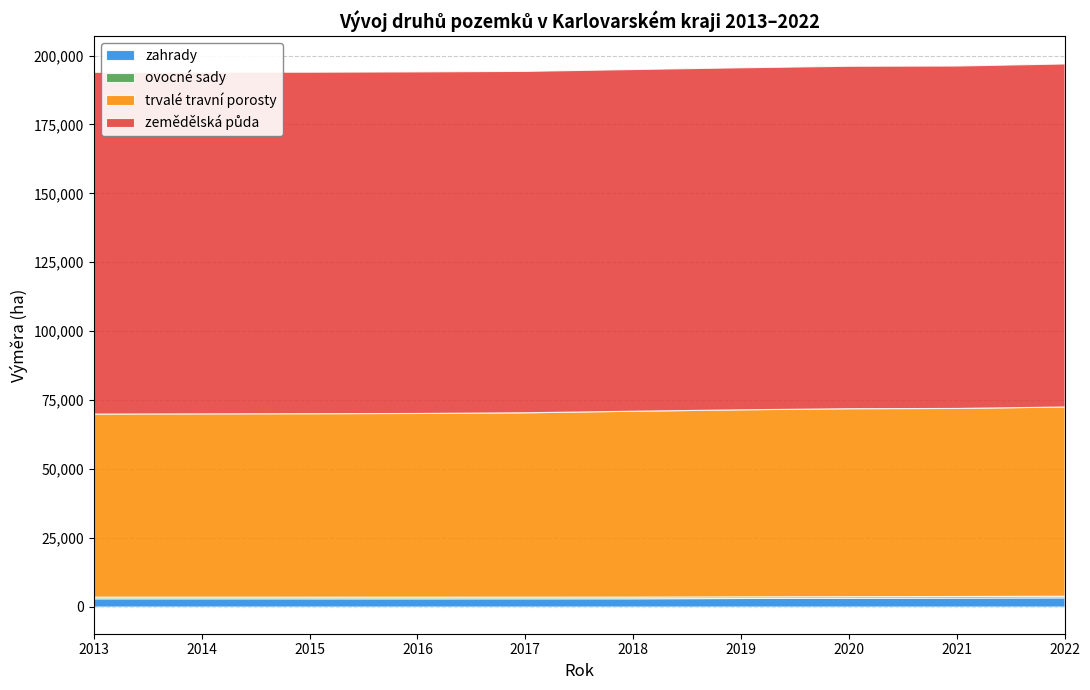

Which category has the highest value across all series?

2022